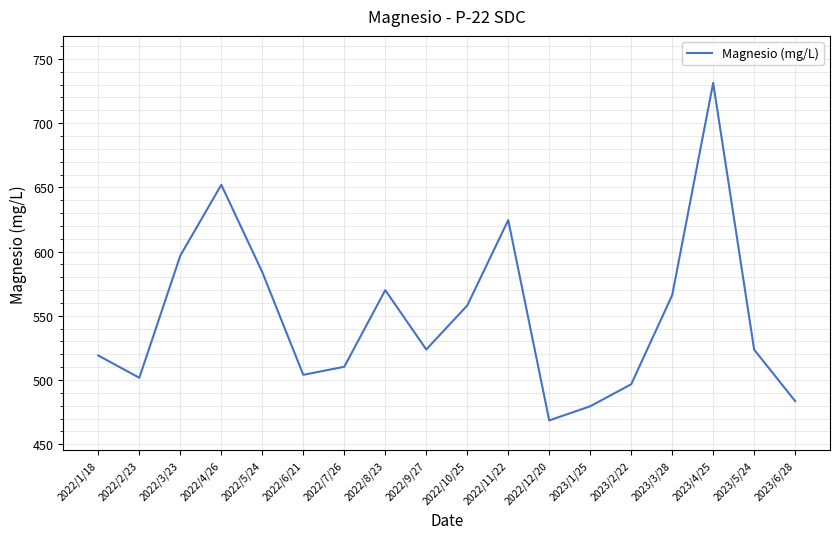

The chart shows a value of 519.0 at 2022/1/18. True or false?

True